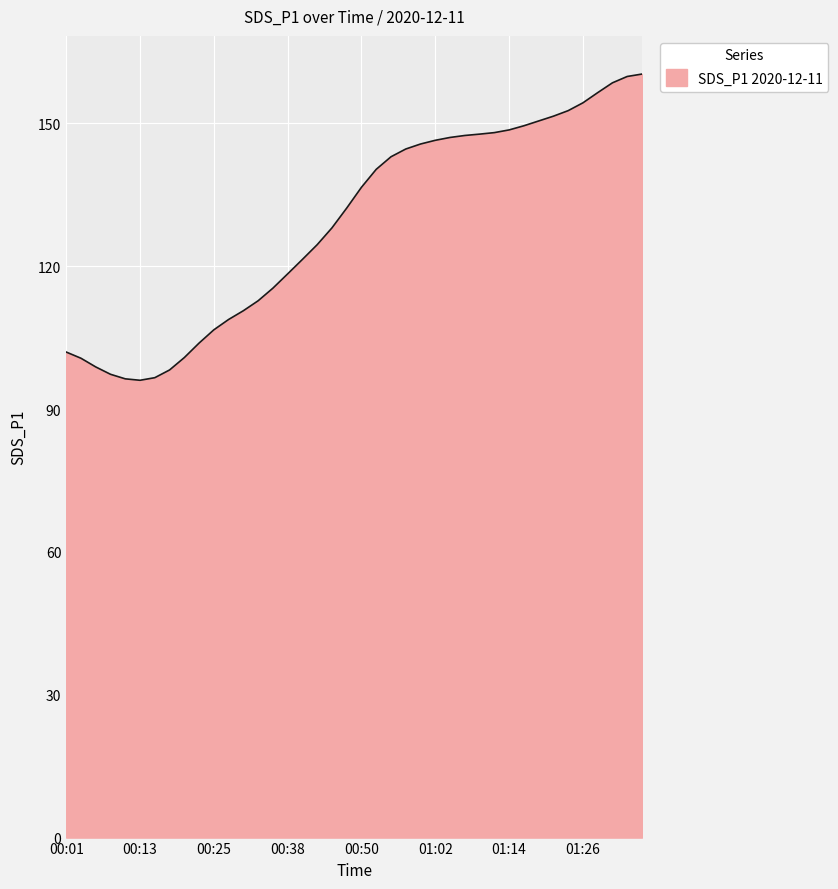

What is the minimum value shown in the chart?

96.0